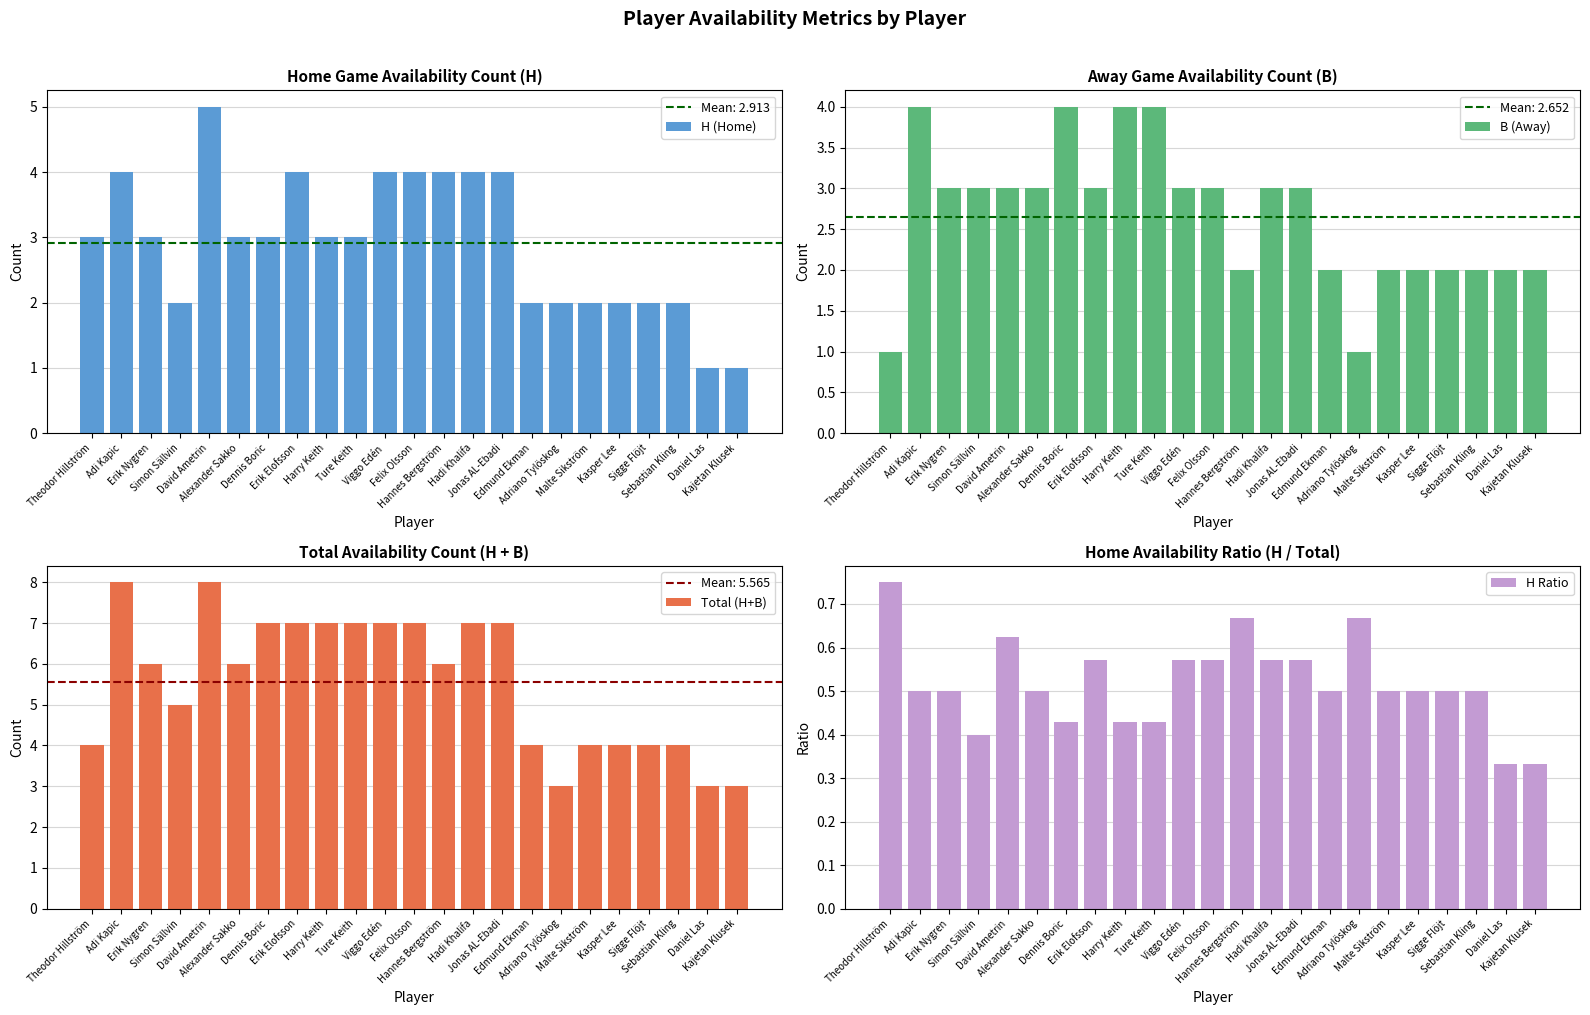

Reading left to right, what are all the values shown in this chart?

H (Home): Theodor Hillström=3.0	Adi Kapic=4.0	Erik Nygren=3.0	Simon Sällvin=2.0	David Ametrin=5.0	Alexander Sakko=3.0	Dennis Boric=3.0	Erik Elofsson=4.0	Harry Keith=3.0	Ture Keith=3.0	Viggo Edén=4.0	Felix Olsson=4.0	Hannes Bergström=4.0	Hadi Khalifa=4.0	Jonas AL-Ebadi=4.0	Edmund Ekman=2.0	Adriano Tylöskog=2.0	Malte Sikström=2.0	Kasper Lee=2.0	Sigge Flöjt=2.0	Sebastian Kling=2.0	Daniel Las=1.0	Kajetan Klusek=1.0
B (Away): Theodor Hillström=1.0	Adi Kapic=4.0	Erik Nygren=3.0	Simon Sällvin=3.0	David Ametrin=3.0	Alexander Sakko=3.0	Dennis Boric=4.0	Erik Elofsson=3.0	Harry Keith=4.0	Ture Keith=4.0	Viggo Edén=3.0	Felix Olsson=3.0	Hannes Bergström=2.0	Hadi Khalifa=3.0	Jonas AL-Ebadi=3.0	Edmund Ekman=2.0	Adriano Tylöskog=1.0	Malte Sikström=2.0	Kasper Lee=2.0	Sigge Flöjt=2.0	Sebastian Kling=2.0	Daniel Las=2.0	Kajetan Klusek=2.0
Total (H+B): Theodor Hillström=4.0	Adi Kapic=8.0	Erik Nygren=6.0	Simon Sällvin=5.0	David Ametrin=8.0	Alexander Sakko=6.0	Dennis Boric=7.0	Erik Elofsson=7.0	Harry Keith=7.0	Ture Keith=7.0	Viggo Edén=7.0	Felix Olsson=7.0	Hannes Bergström=6.0	Hadi Khalifa=7.0	Jonas AL-Ebadi=7.0	Edmund Ekman=4.0	Adriano Tylöskog=3.0	Malte Sikström=4.0	Kasper Lee=4.0	Sigge Flöjt=4.0	Sebastian Kling=4.0	Daniel Las=3.0	Kajetan Klusek=3.0
H Ratio: Theodor Hillström=0.8	Adi Kapic=0.5	Erik Nygren=0.5	Simon Sällvin=0.4	David Ametrin=0.6	Alexander Sakko=0.5	Dennis Boric=0.4	Erik Elofsson=0.6	Harry Keith=0.4	Ture Keith=0.4	Viggo Edén=0.6	Felix Olsson=0.6	Hannes Bergström=0.7	Hadi Khalifa=0.6	Jonas AL-Ebadi=0.6	Edmund Ekman=0.5	Adriano Tylöskog=0.7	Malte Sikström=0.5	Kasper Lee=0.5	Sigge Flöjt=0.5	Sebastian Kling=0.5	Daniel Las=0.3	Kajetan Klusek=0.3